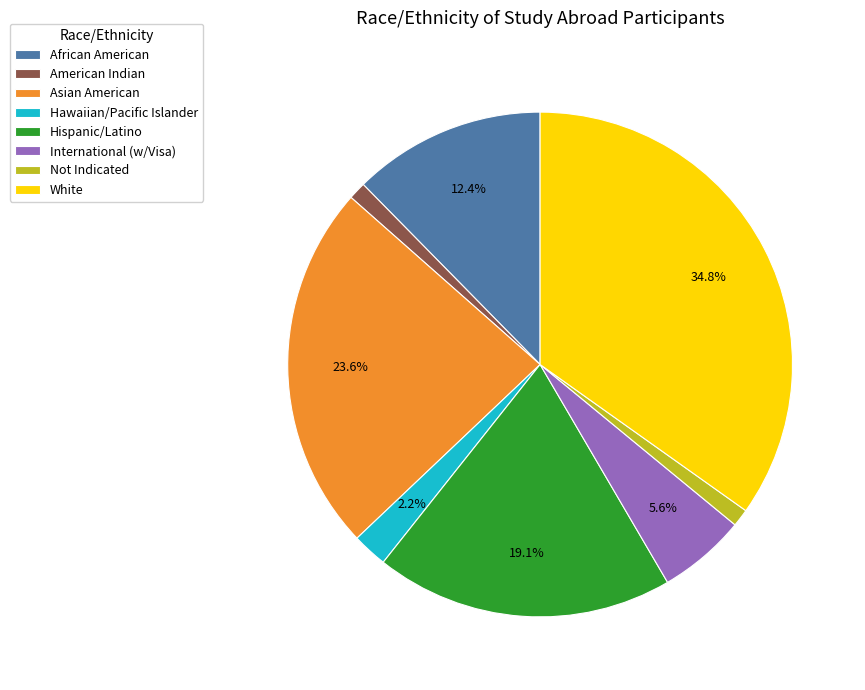

Is the sum of Hispanic/Latino and International (w/Visa) greater than half?

No